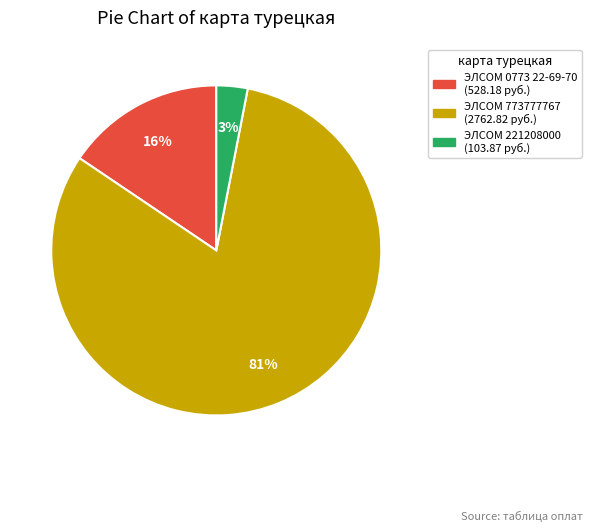

How many segments does this pie chart have?

3